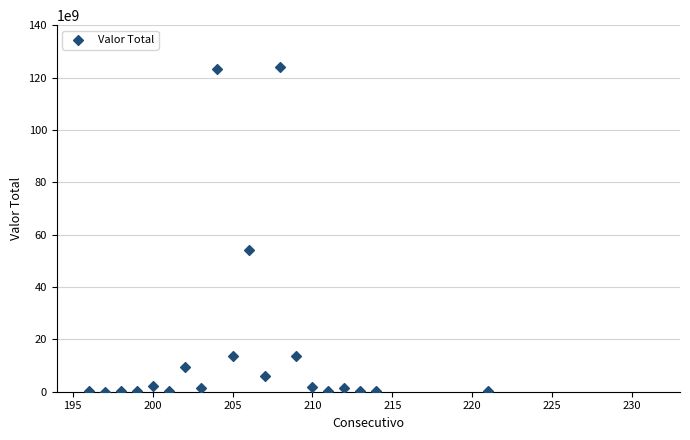

What is the range of Y values (max minus min)?

123955256081.0